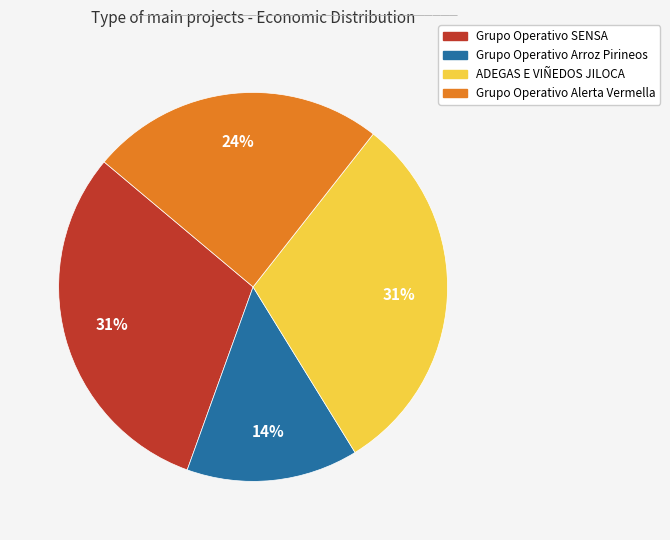

Is it true that Grupo Operativo Alerta Vermella is 13% of the pie?

False